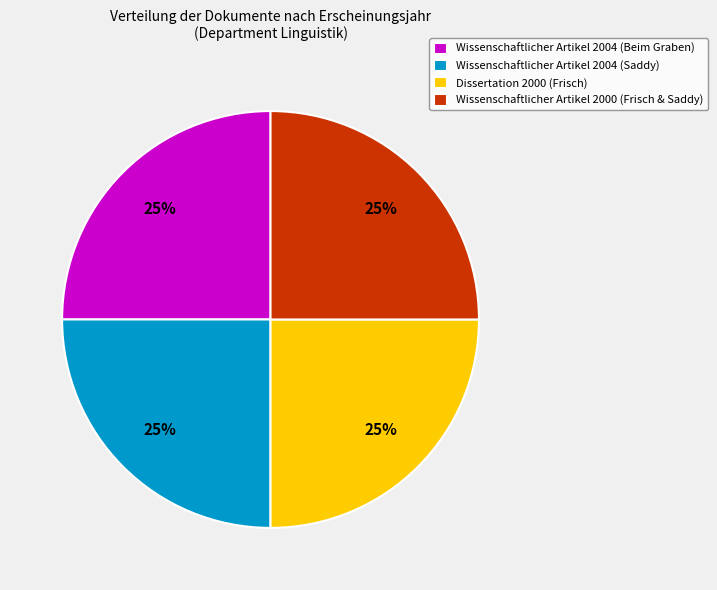

To the nearest percent, what is the combined percentage of Wissenschaftlicher Artikel 2000 (Frisch & Saddy) and Wissenschaftlicher Artikel 2004 (Saddy)?

50%